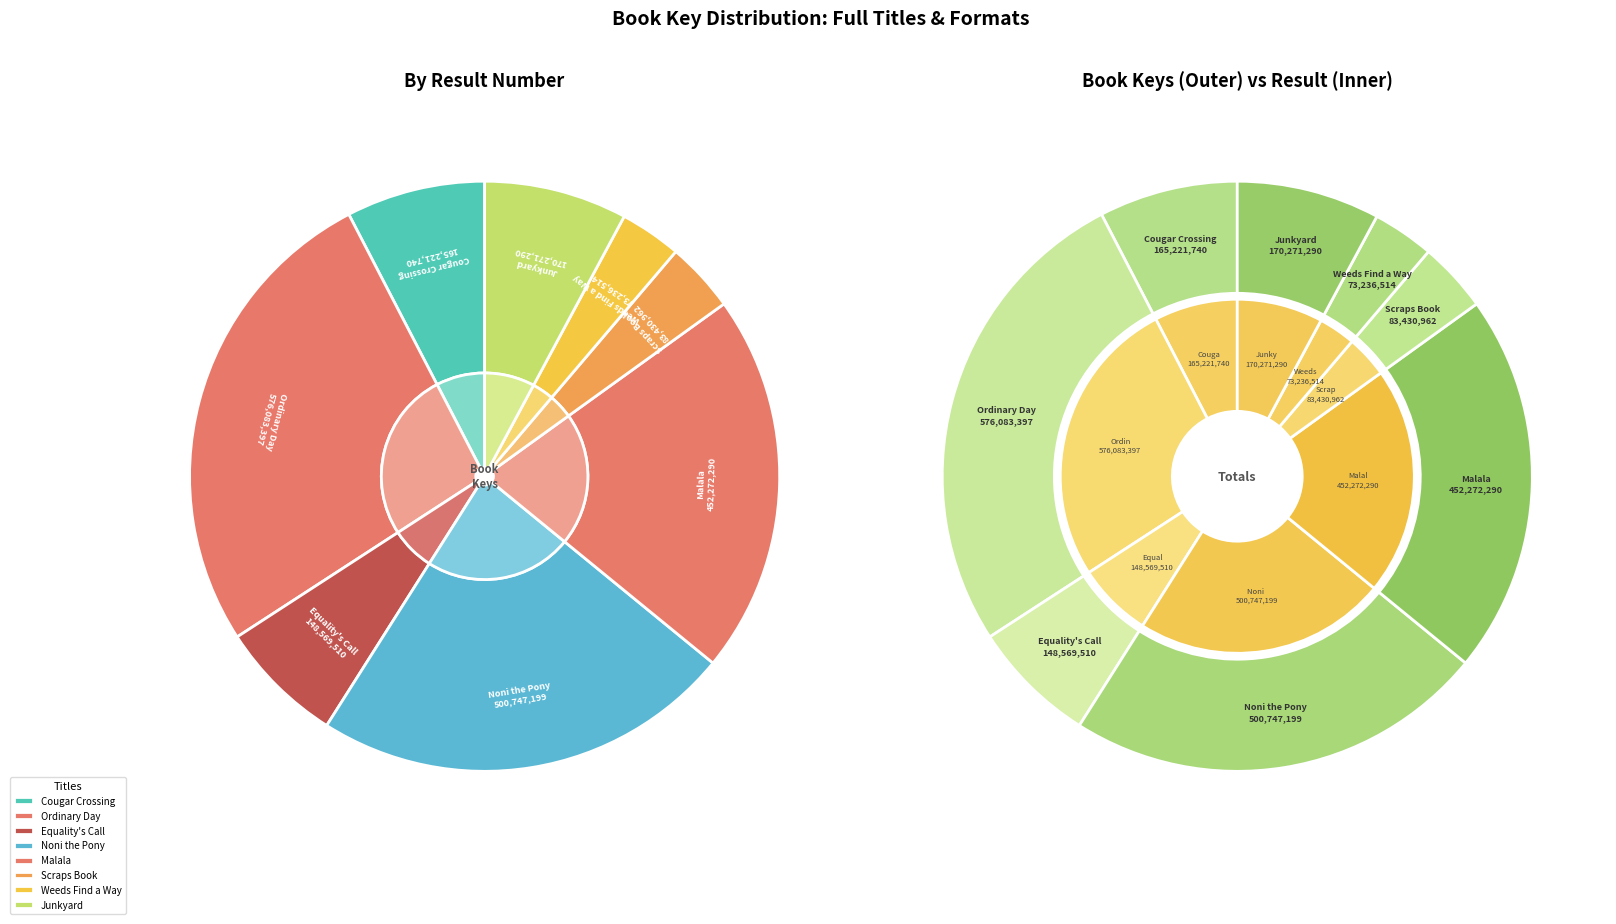

Which has a higher value, Ordinary Day or Equality's Call?

Ordinary Day